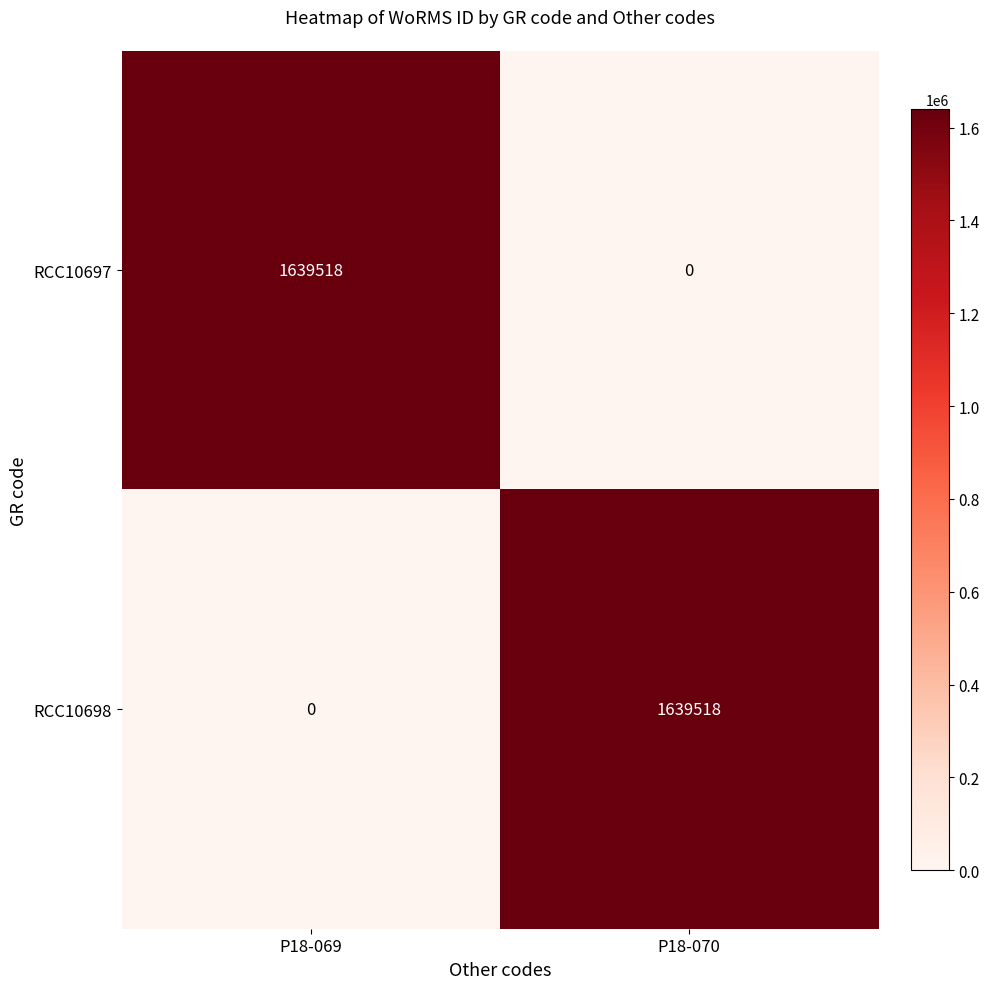

Reading left to right, extract all data points from this chart.

RCC10697: 1639518	0
RCC10698: 0	1639518